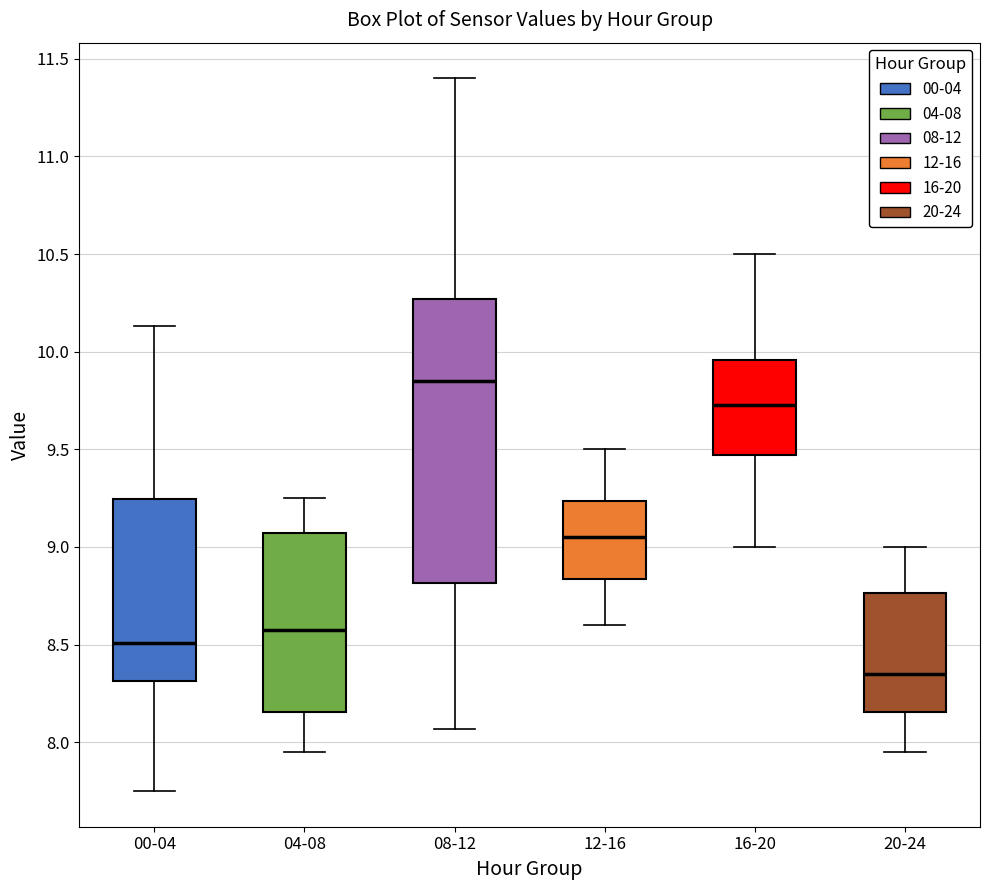

Reading left to right, transcribe this box plot: for each box, give where its median line is, the range the box spans, and where its two whiskers end, as read against the y-axis. The values are not printed on the chart, so give them approximately, as read against the axis.

00-04: median 8.50, box 8.30 to 9.25, whiskers 7.75 to 10.15
04-08: median 8.60, box 8.15 to 9.05, whiskers 7.95 to 9.25
08-12: median 9.85, box 8.80 to 10.25, whiskers 8.05 to 11.40
12-16: median 9.05, box 8.85 to 9.25, whiskers 8.60 to 9.50
16-20: median 9.75, box 9.45 to 9.95, whiskers 9.00 to 10.50
20-24: median 8.35, box 8.15 to 8.75, whiskers 7.95 to 9.00